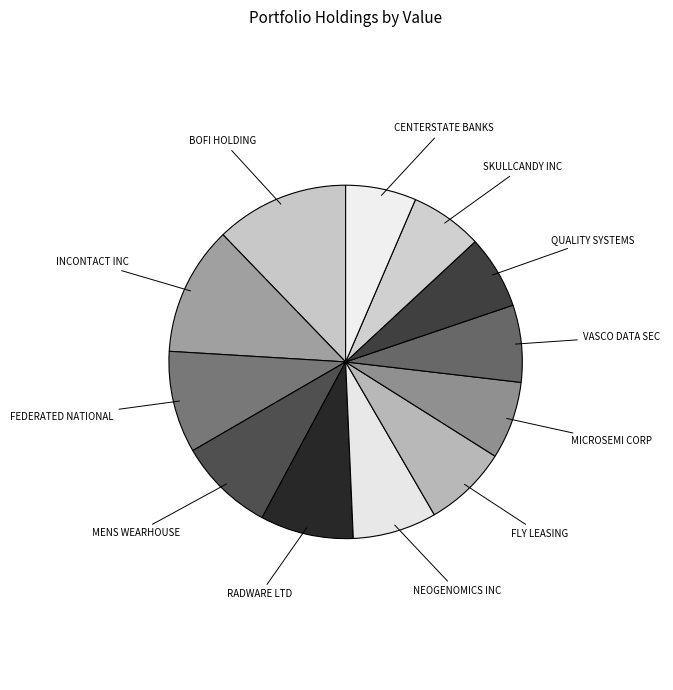

The INCONTACT INC slice represents 12% of the pie. True or false?

True